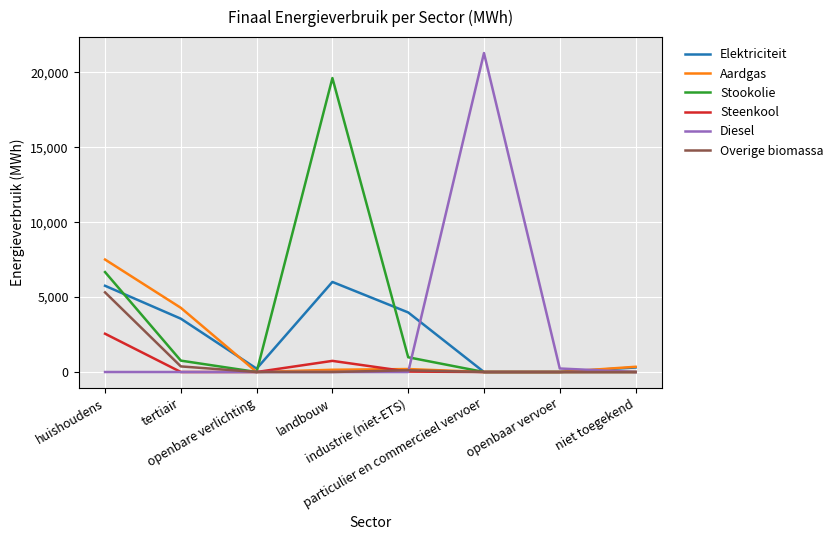

What is the maximum value shown in the chart?

21295.5